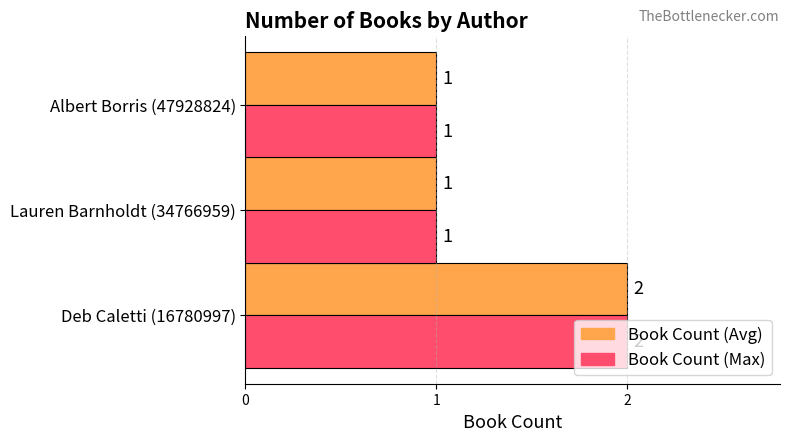

At which label does Book Count (Max) reach its peak?

Deb Caletti (16780997)